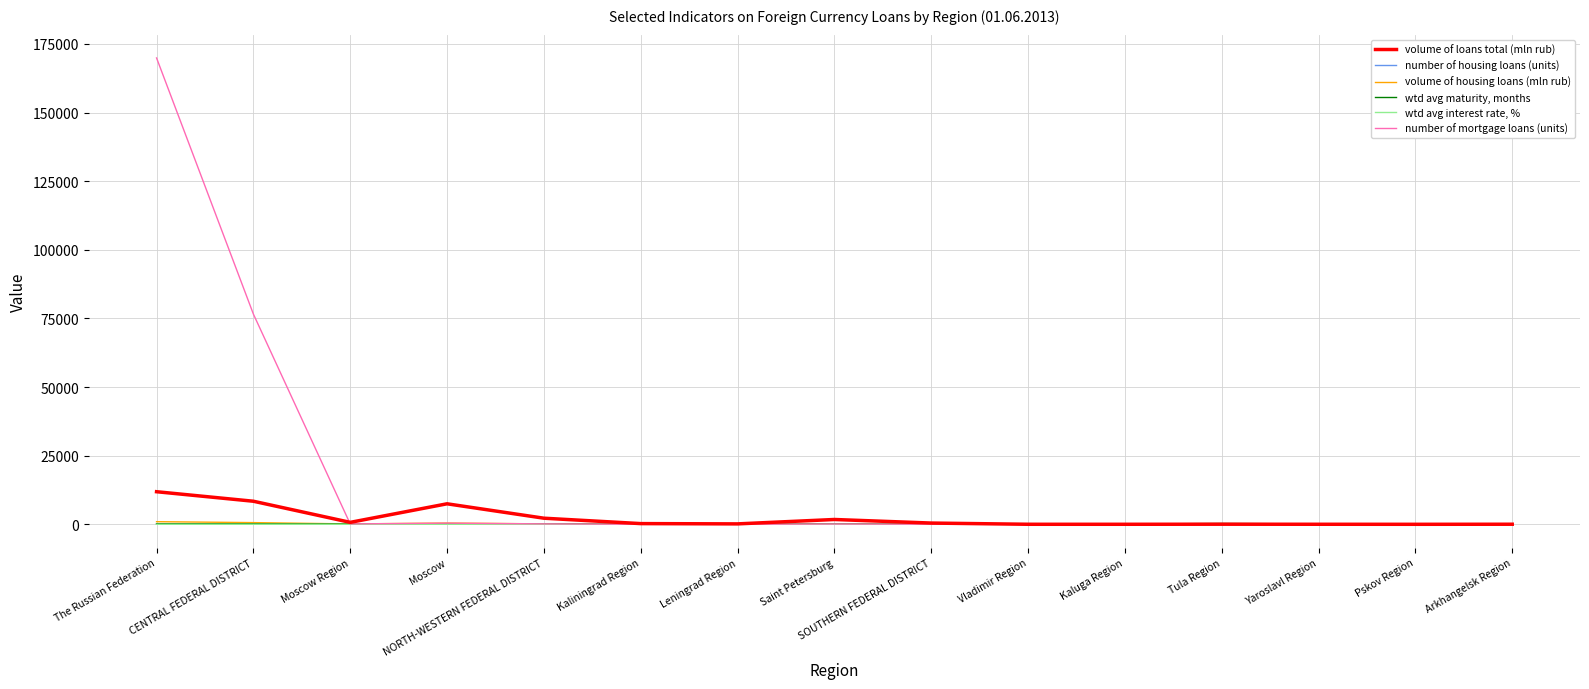

What is the sum of all number of mortgage loans (units) values?

247426.0